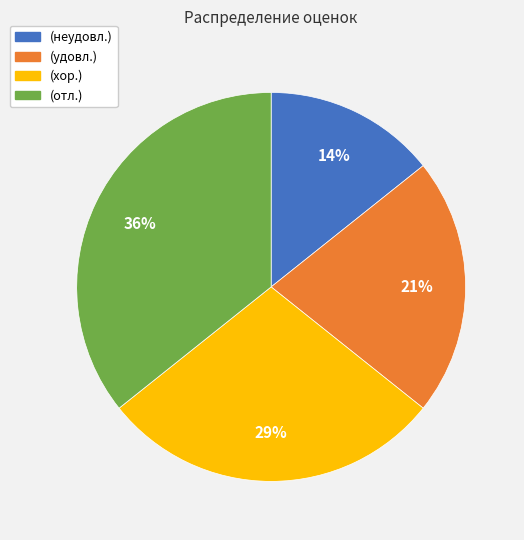

What is the largest slice in the pie chart?

(отл.)